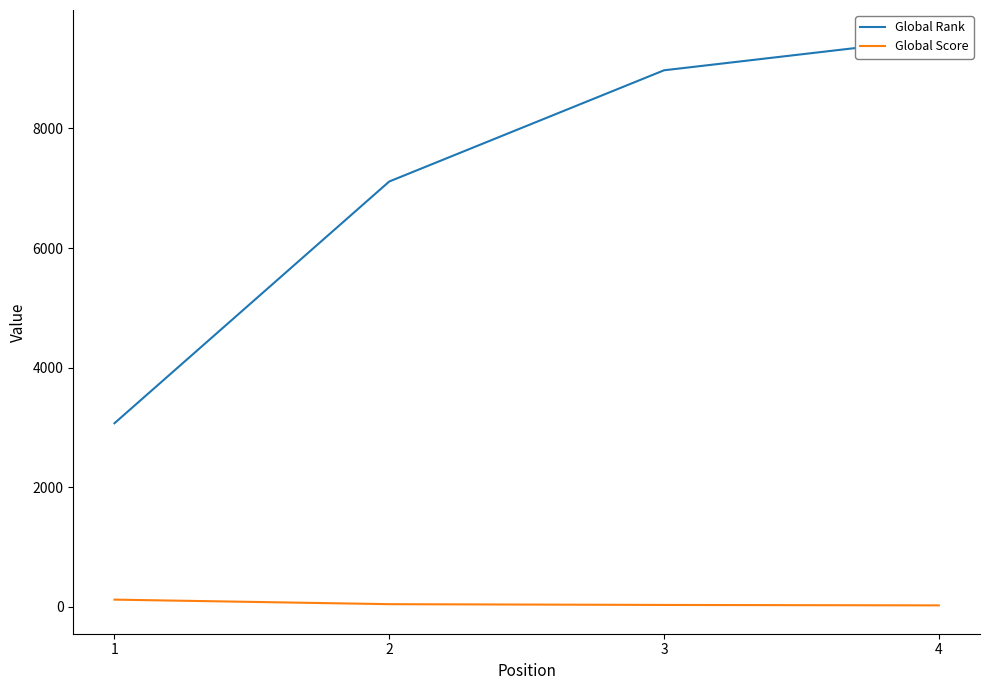

Reading left to right, list all the values displayed in this chart.

Global Rank: 3071	7112	8971	9505
Global Score: 122	46	33	26